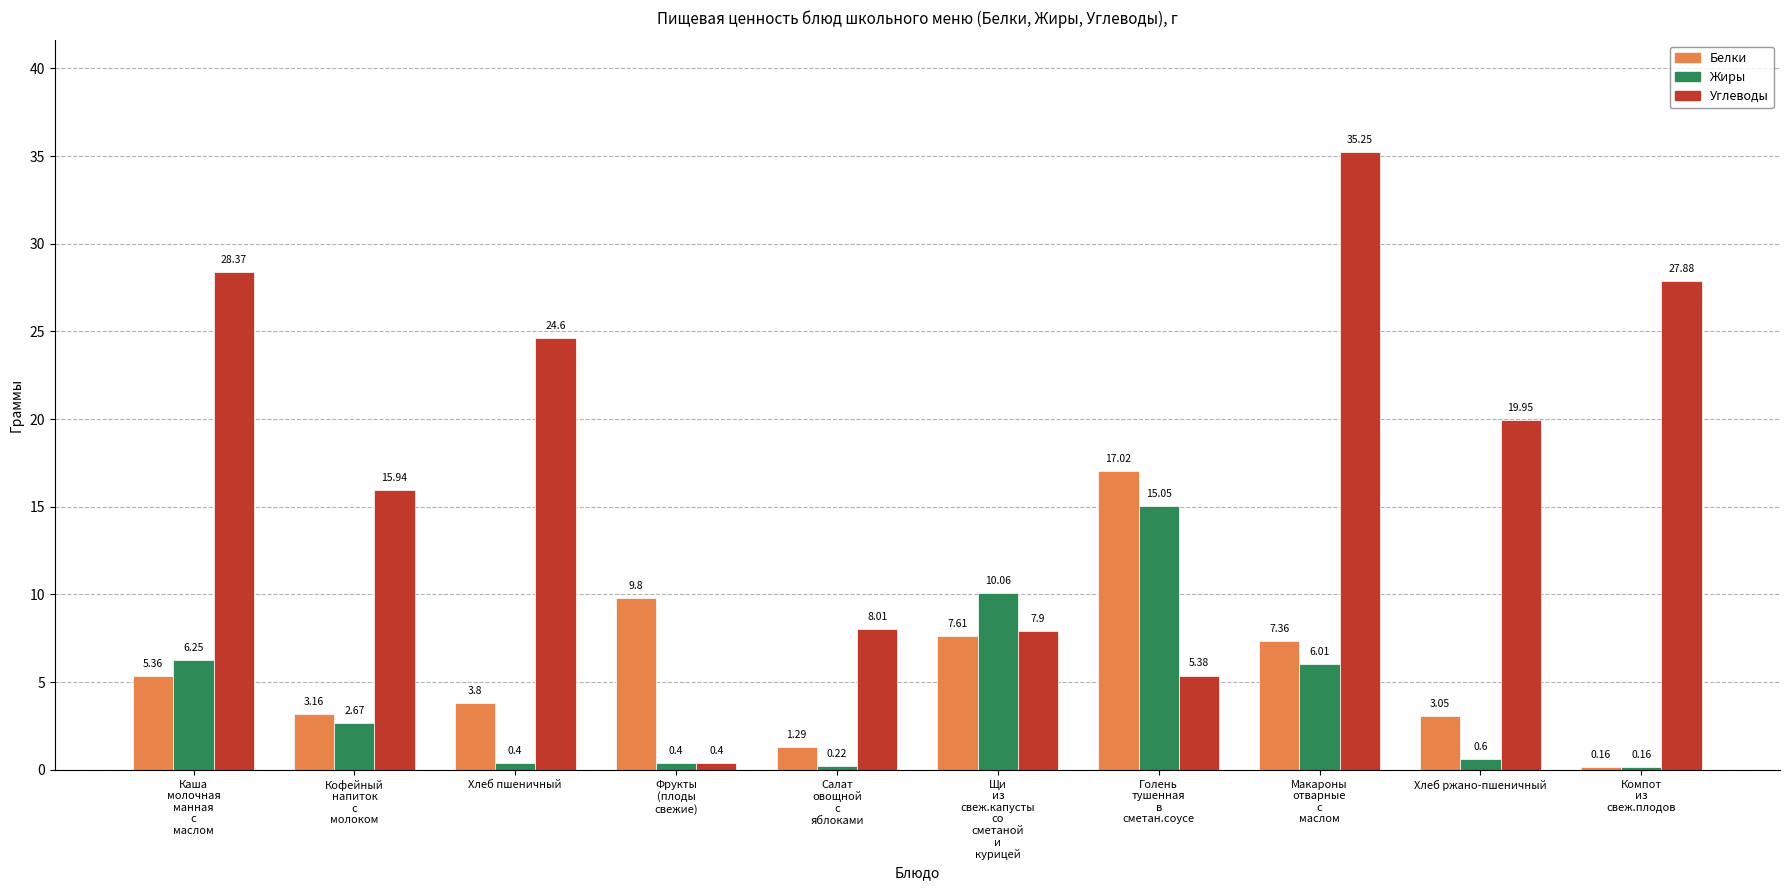

What is the value of the Углеводы bar at the 5th from the left?

8.0